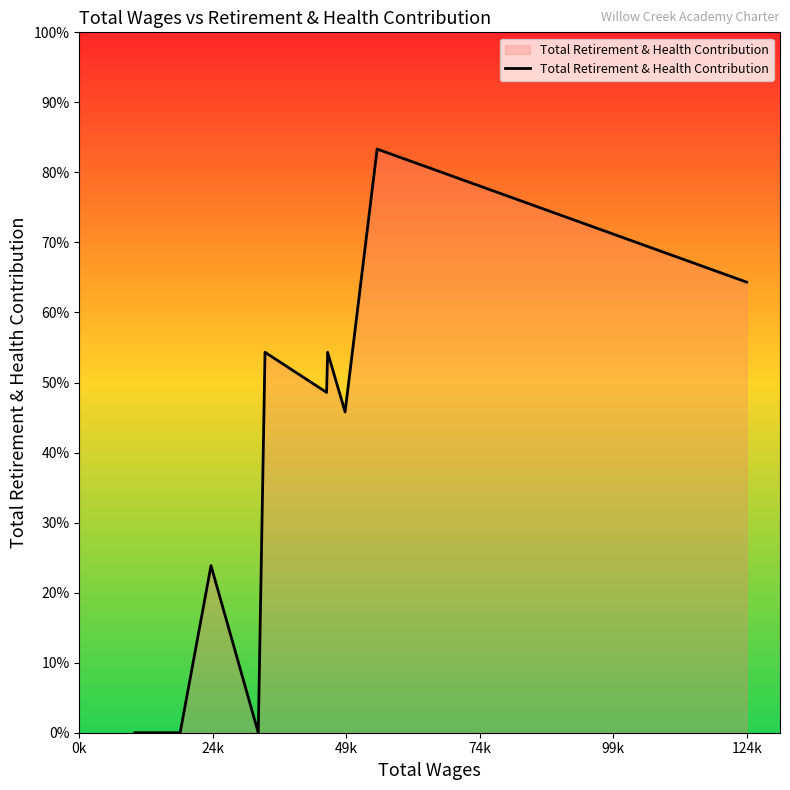

True or false: there are more than 1 points higher than both neighbors.

True